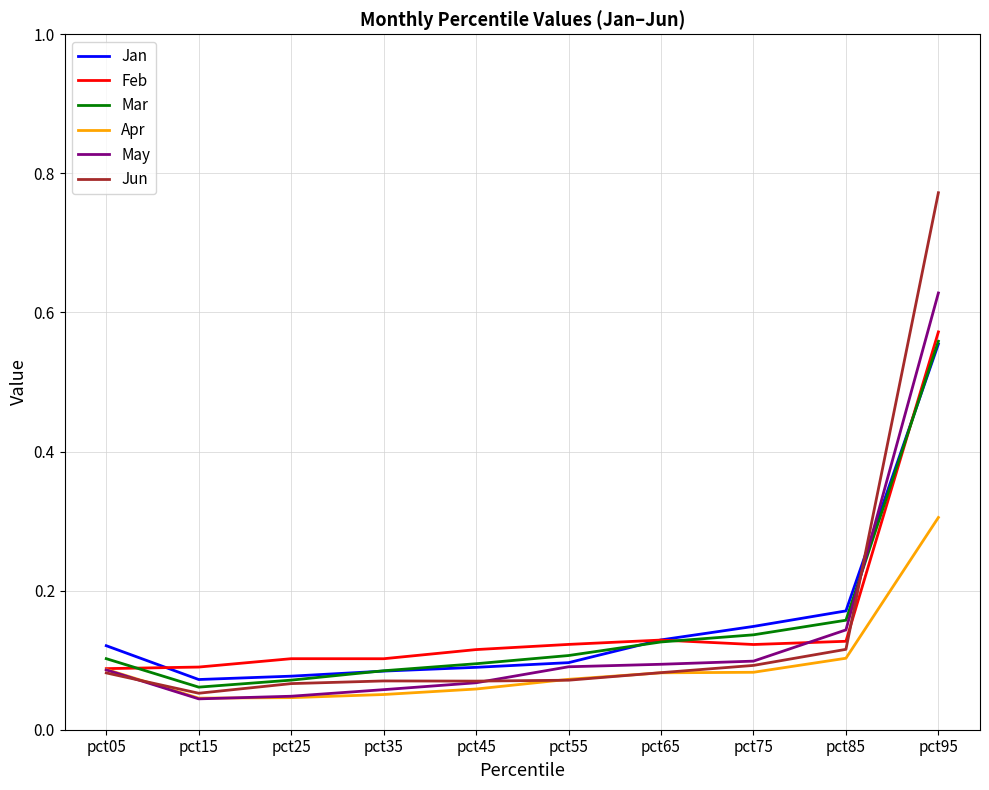

What is the difference between the maximum and minimum values in the Jan series?

0.5